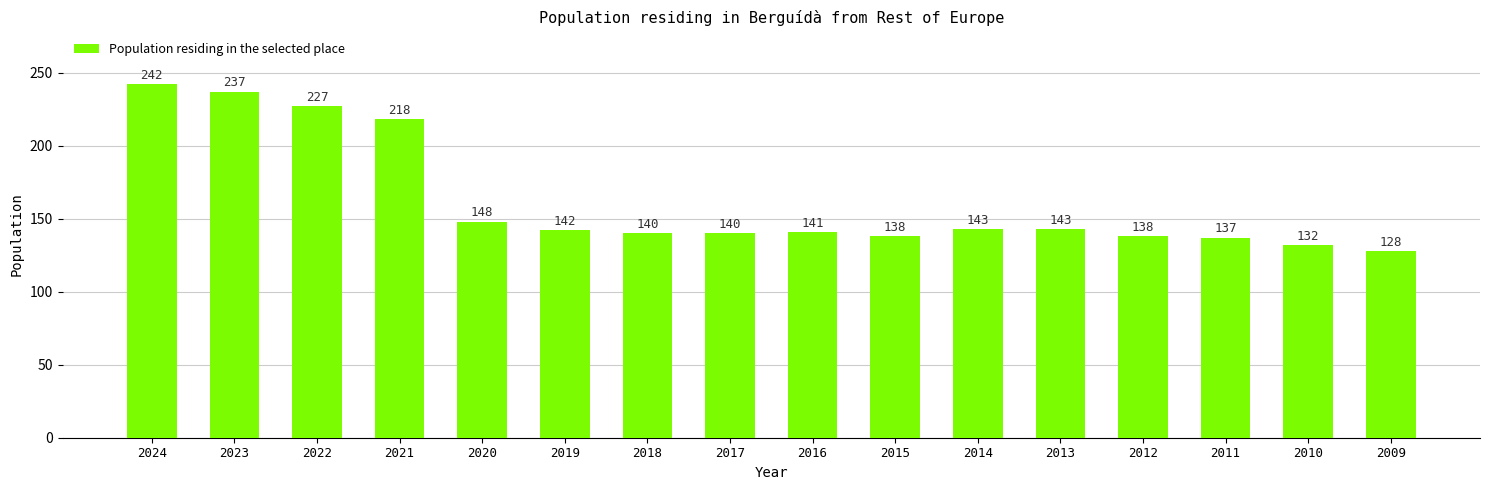

What is the sum of all values?

2594